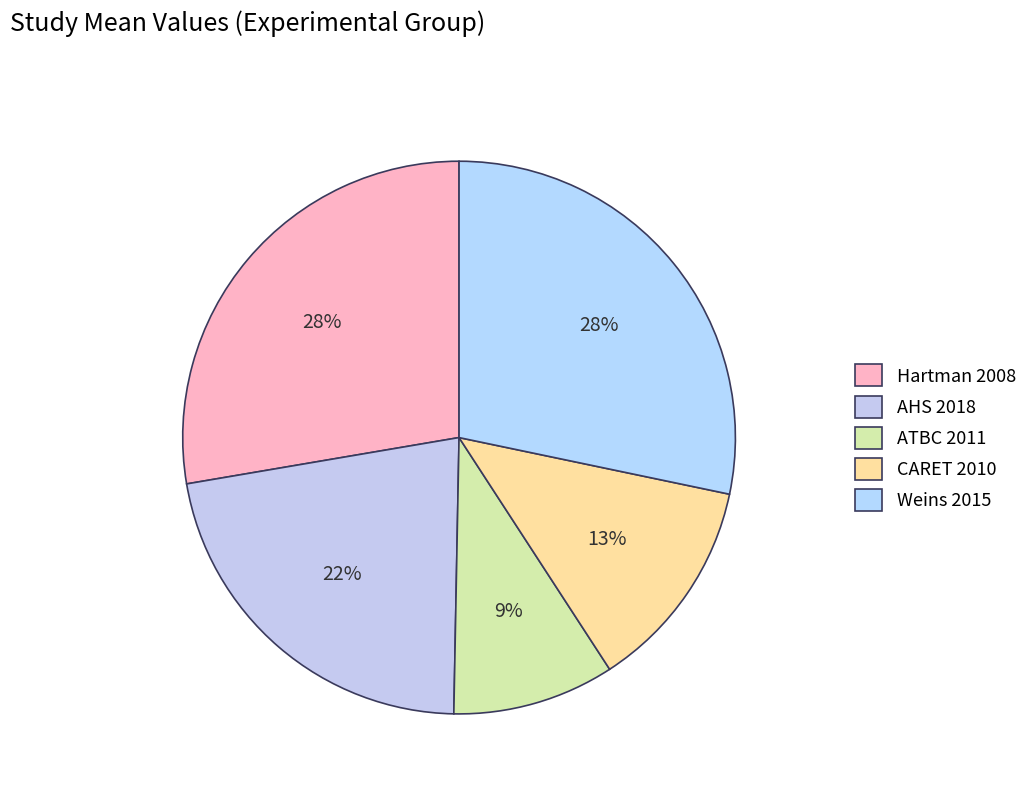

To the nearest percent, what portion does Hartman 2008 represent?

28%